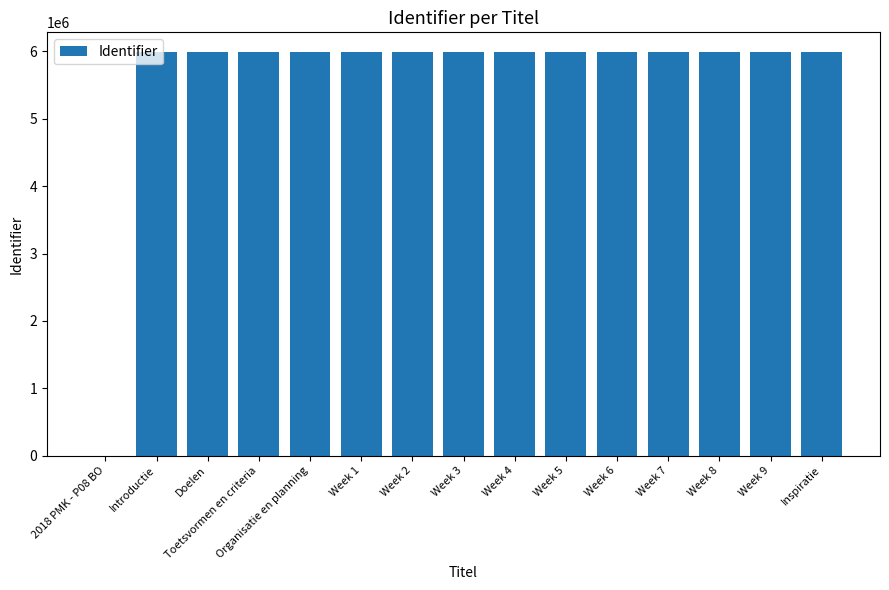

The value at Week 8 is 2809935. True or false?

False